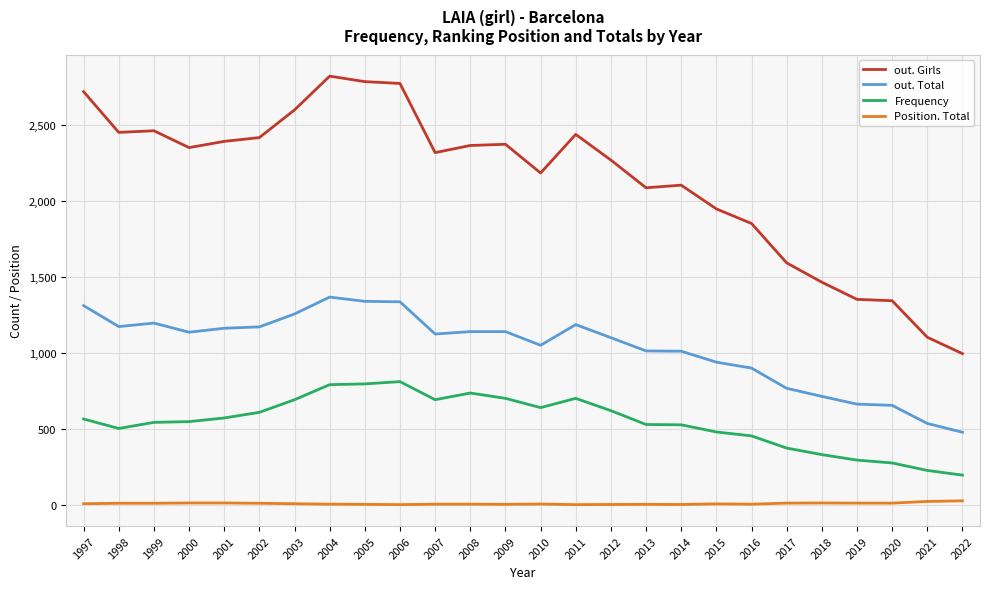

True or false: Frequency and out. Girls intersect in this chart.

False